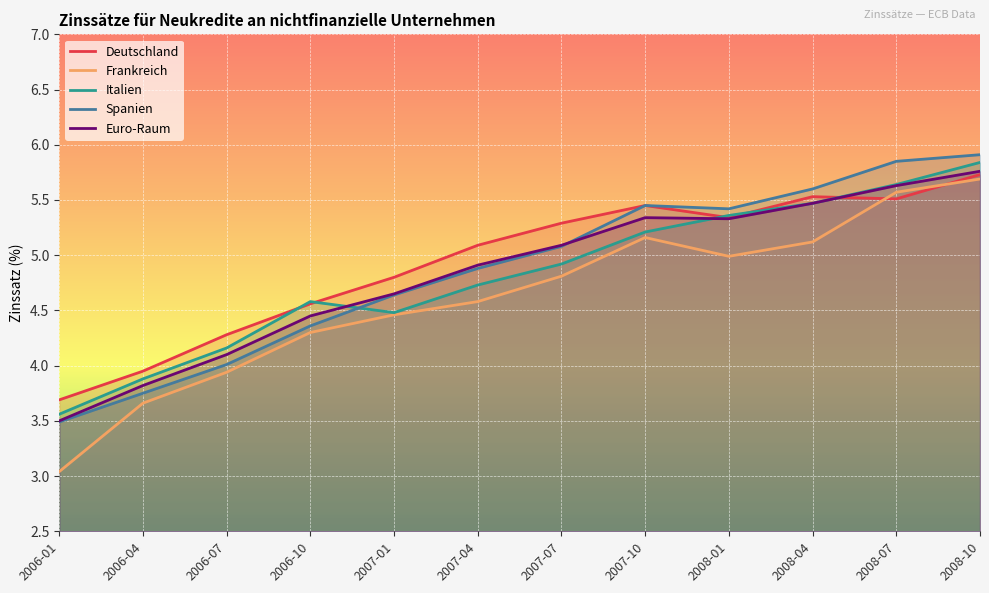

What is the sum of the Euro-Raum values at 2007-10 and 2006-07?

9.4